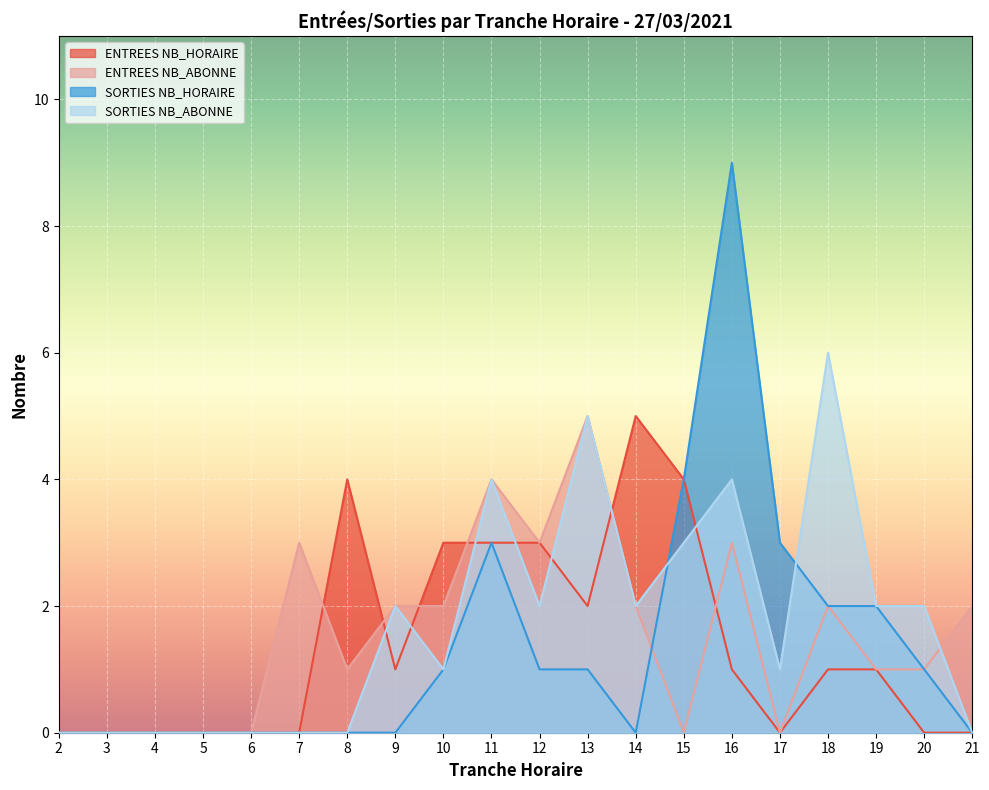

At which label does ENTREES NB_HORAIRE first exceed 1?

8